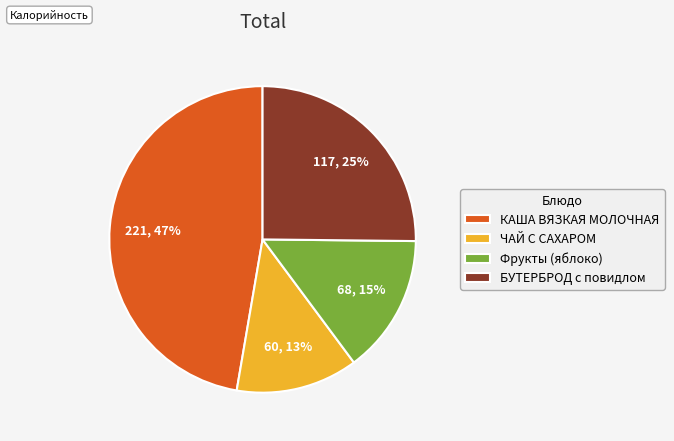

What is the largest slice in the pie chart?

КАША ВЯЗКАЯ МОЛОЧНАЯ